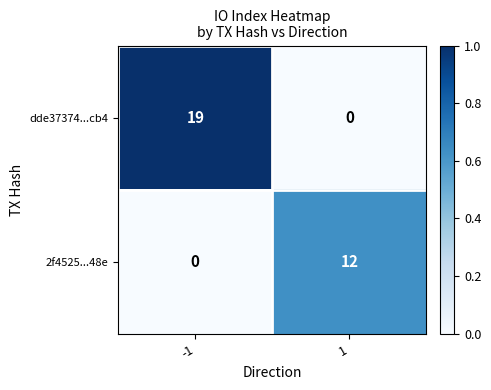

List the series in order of their peak value, highest first.

dde37374...cb4, 2f4525...48e